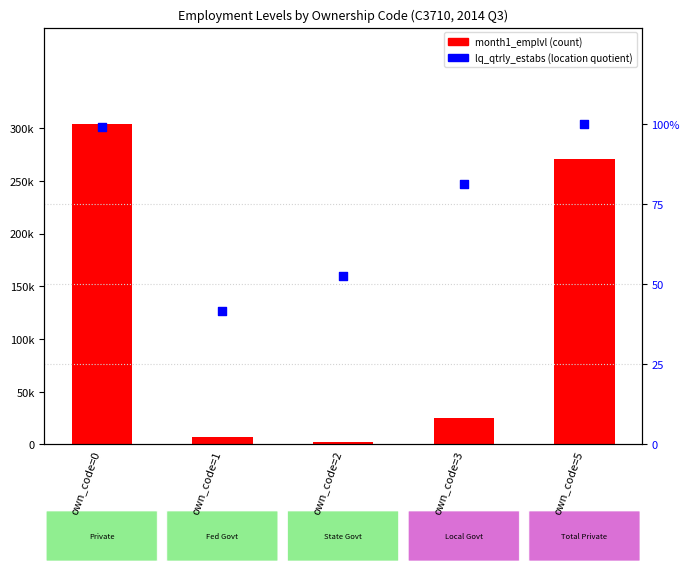

Which series has the largest total across all categories?

month1_emplvl (count)